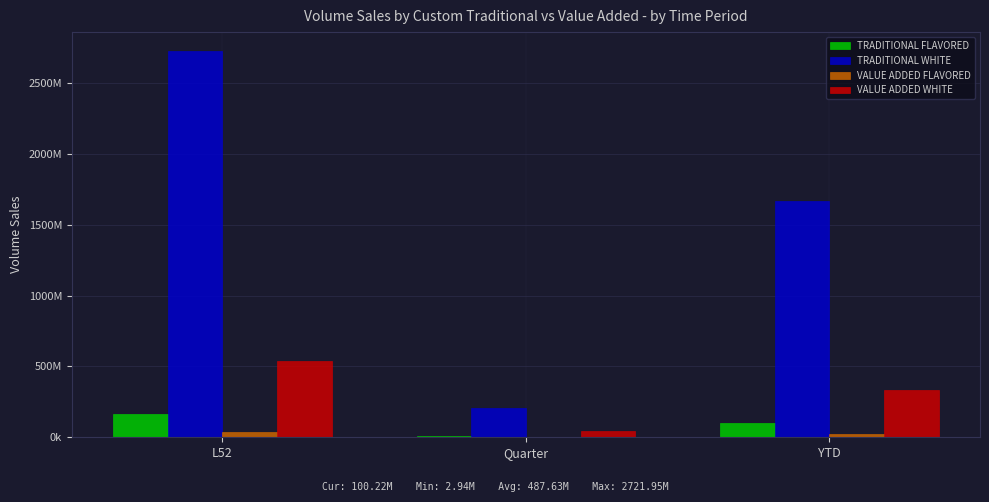

At how many categories does at least one series exceed 1387437957?

2